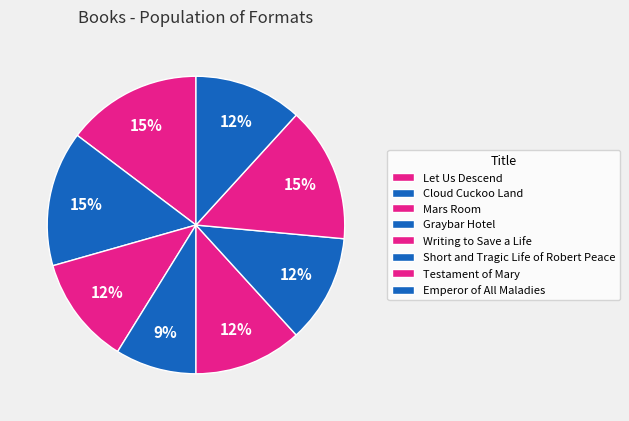

Which has a higher value, Testament of Mary or Short and Tragic Life of Robert Peace?

Testament of Mary